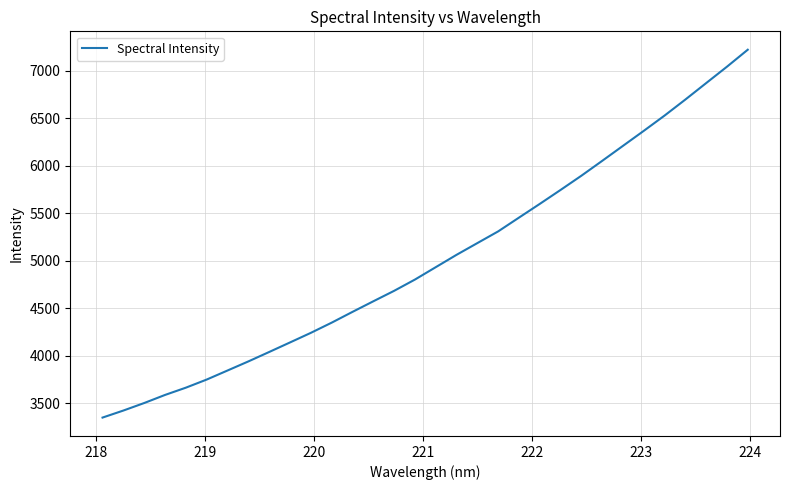

Reading left to right, list all the values displayed in this chart.

3348.8	3423.0	3502.2	3587.4	3663.9	3749.4	3844.8	3940.6	4039.9	4140.4	4241.4	4348.7	4462.3	4573.8	4684.0	4802.7	4933.2	5063.4	5187.0	5310.2	5455.4	5599.8	5747.0	5896.6	6053.1	6211.3	6369.4	6530.3	6699.1	6872.2	7044.9	7223.7